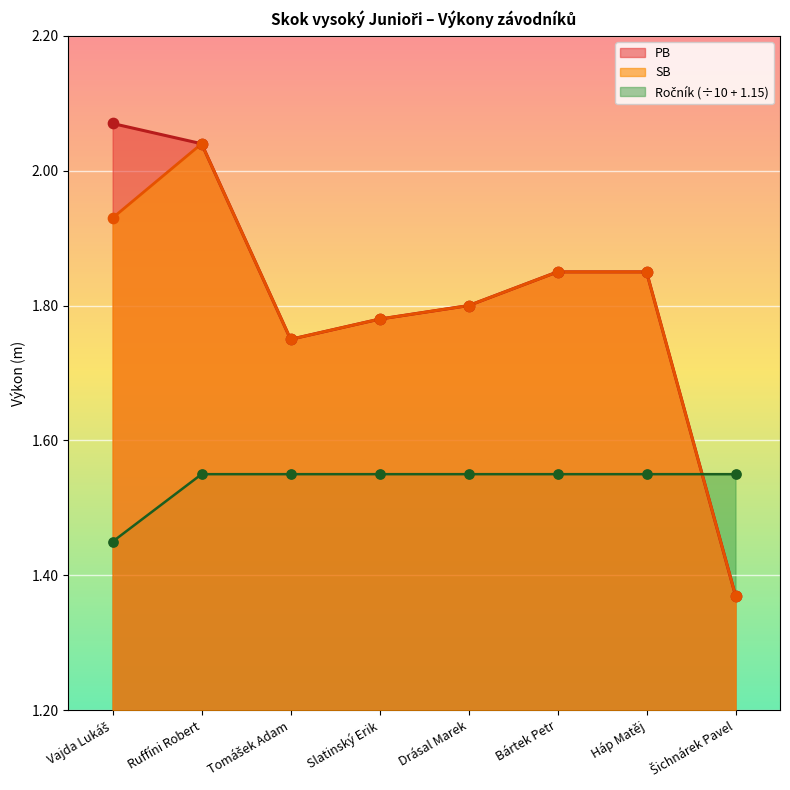

Which series has the largest Y range (max minus min)?

PB